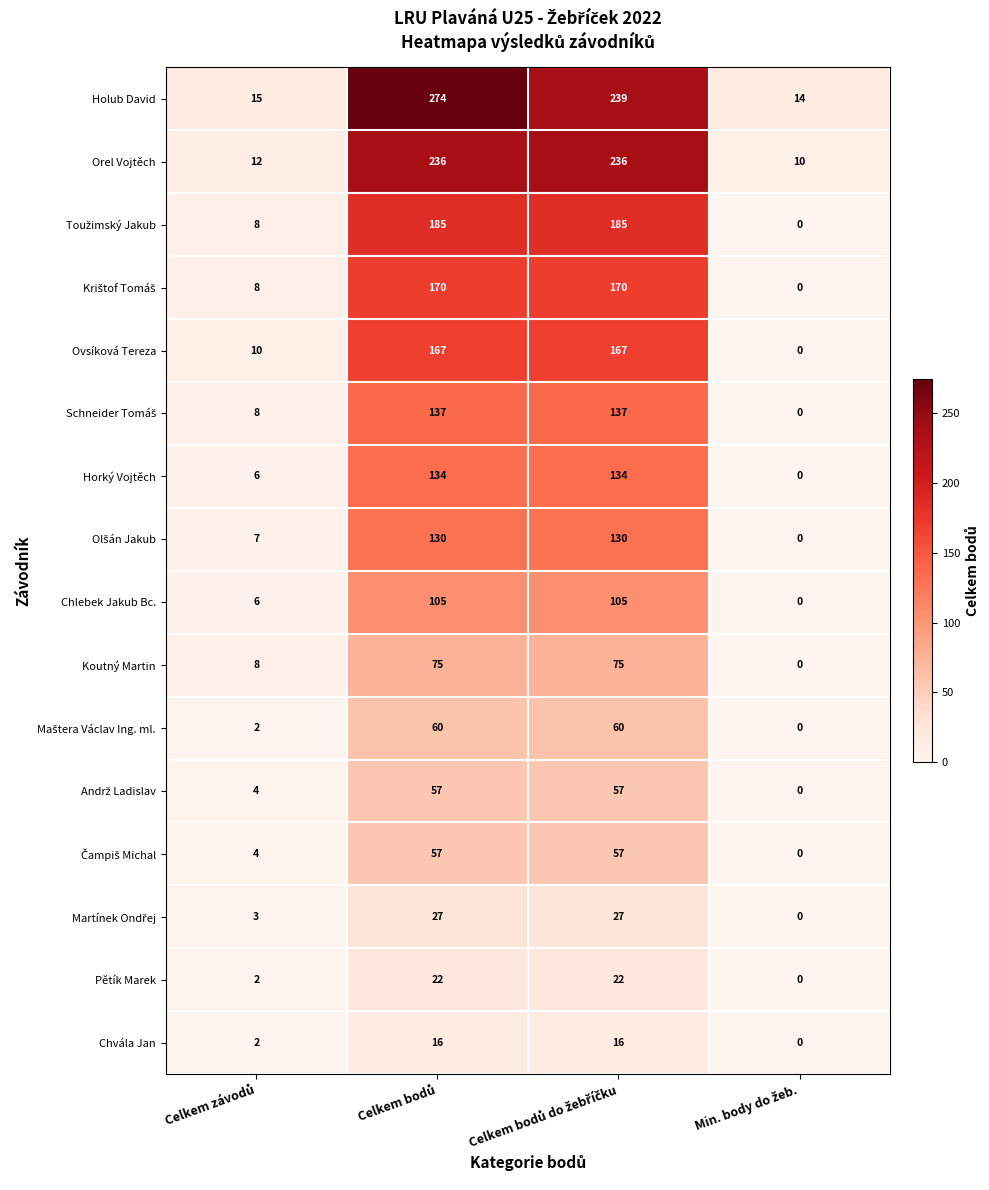

What is the difference between the maximum and minimum values in the Chlebek Jakub Bc. series?

105